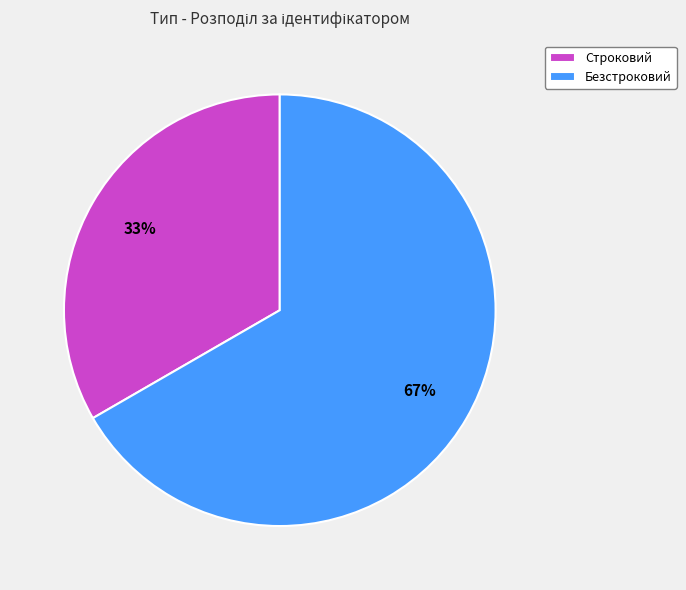

Approximately how many times larger is the value at Строковий compared to Безстроковий?

0.5